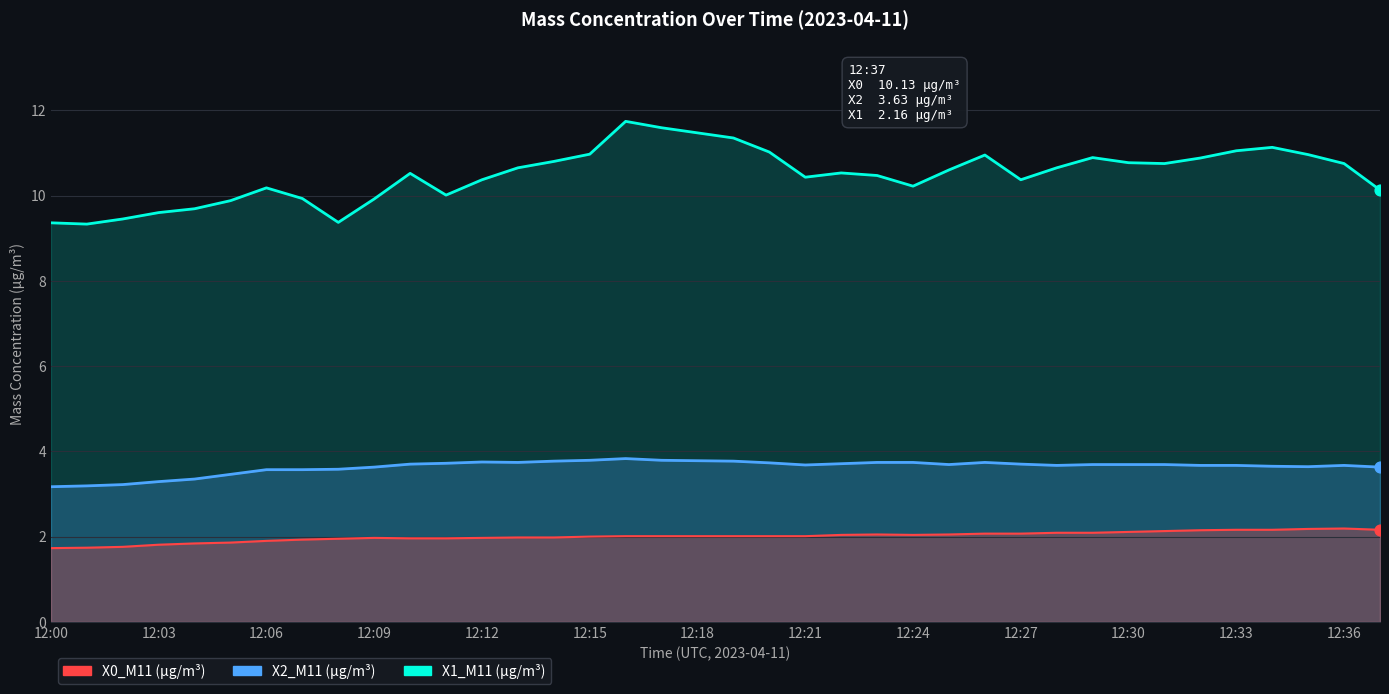

Which series reaches the minimum Y coordinate?

X1_M11 (μg/m³)